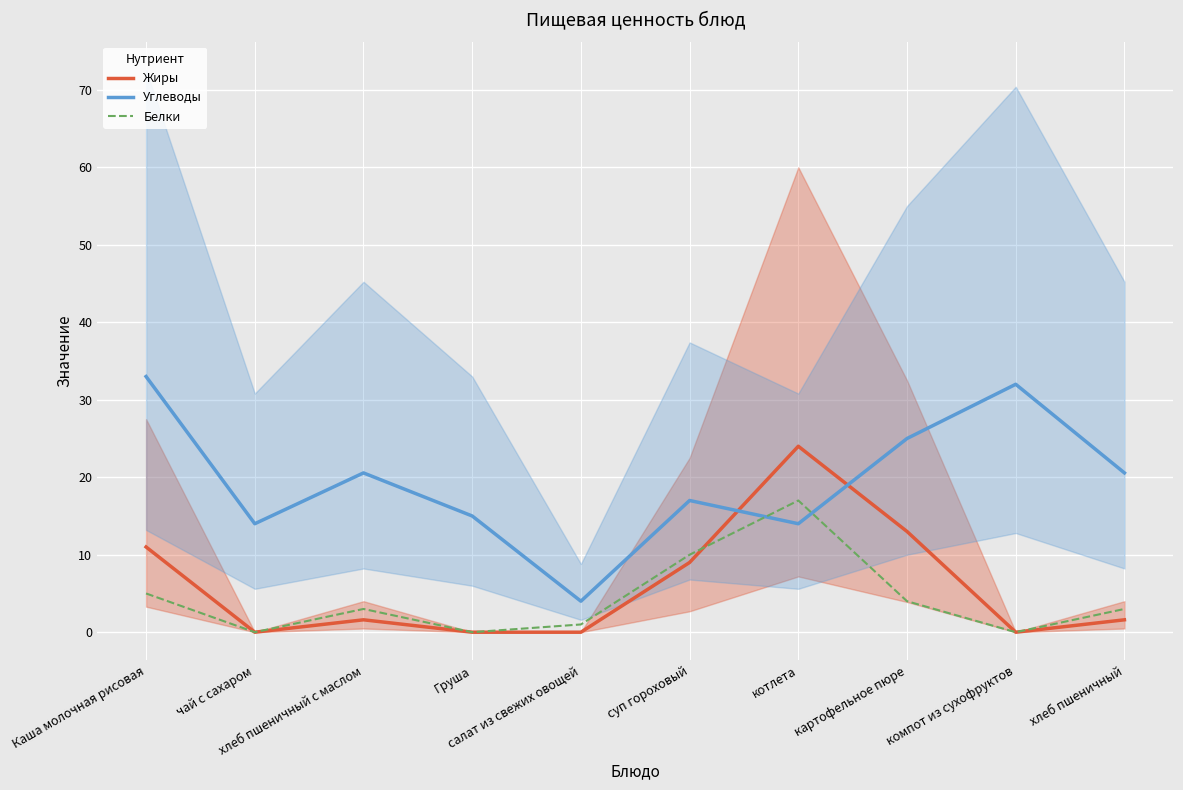

What is the label of the 7th point from the right?

Груша